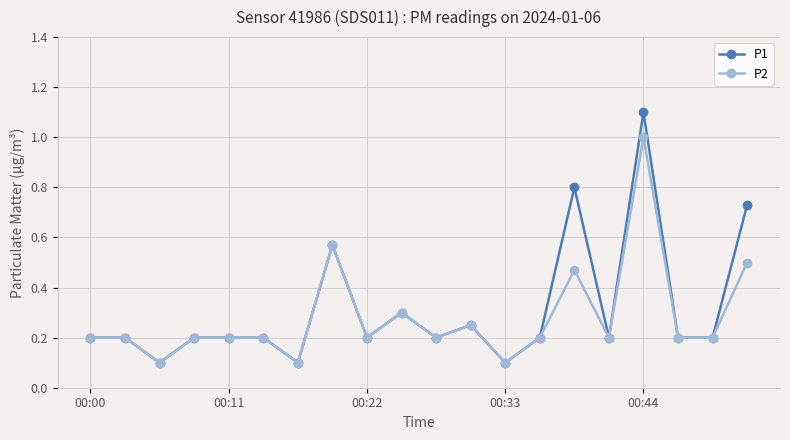

Does the chart have visible grid lines?

Yes